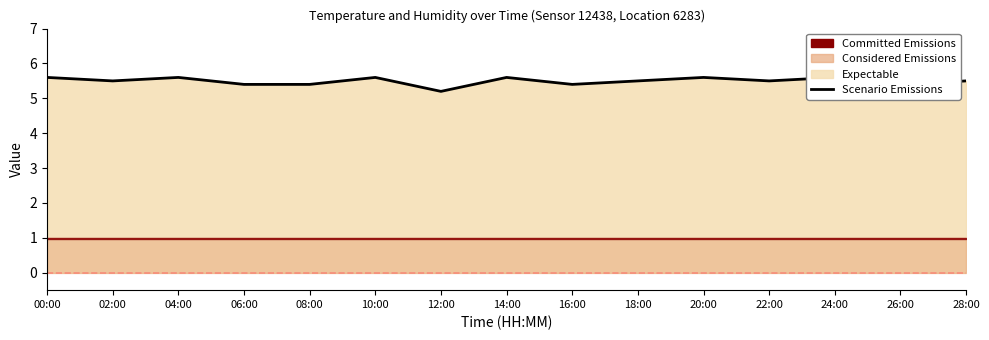

How many interior local peaks (higher than both neighbors) does the data have?

5